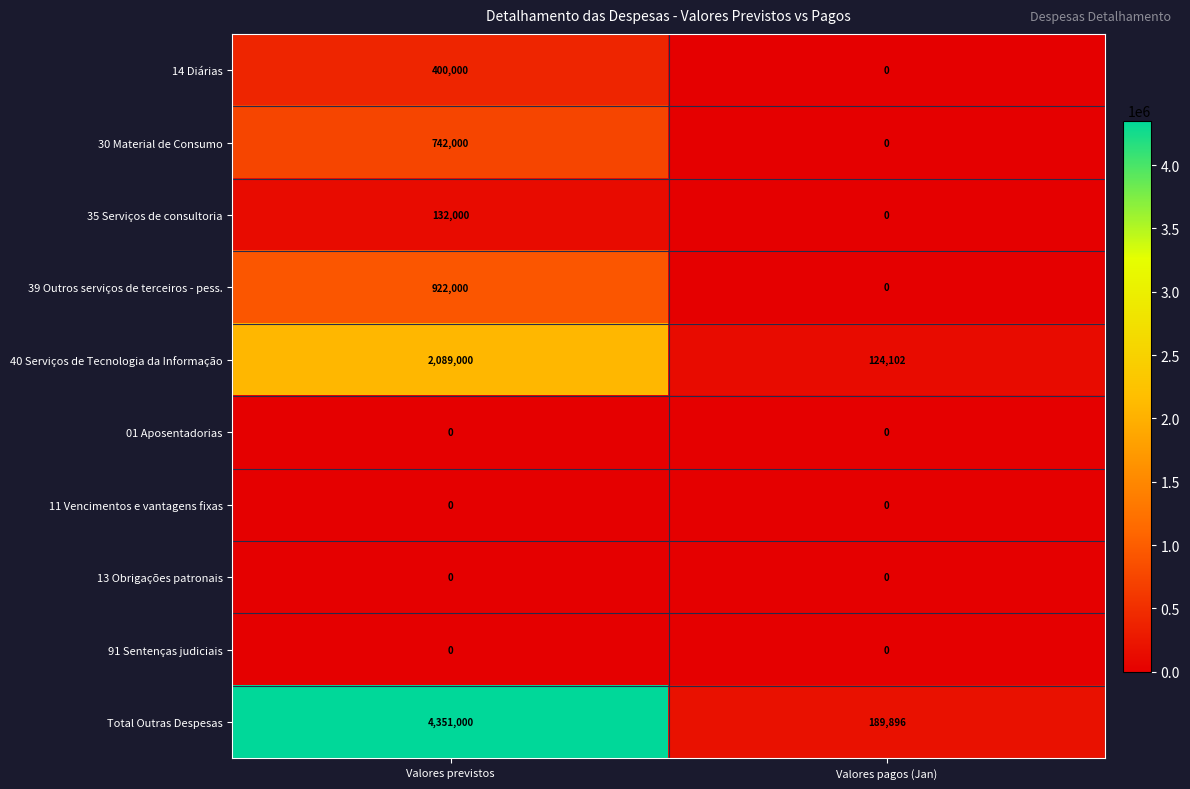

How many positive values does the 39 Outros serviços de terceiros - pess. series have?

1